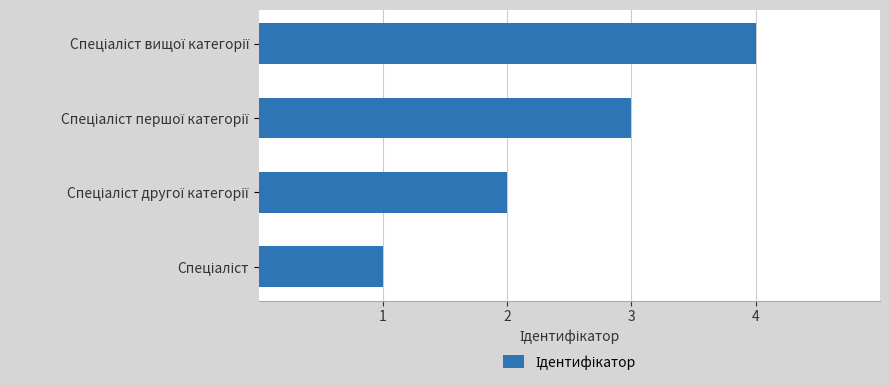

What is the difference between the maximum and minimum values?

3